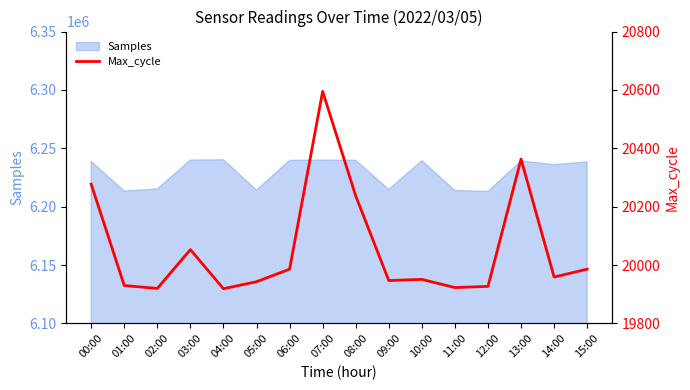

What is the difference between the values at 06:00 and 14:00?

27